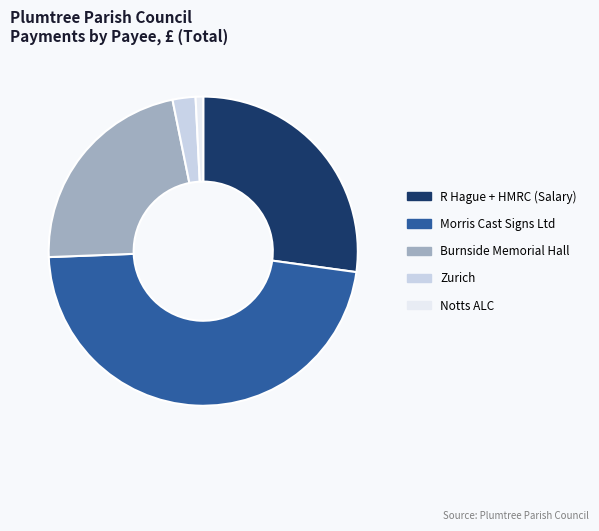

Which category has the biggest portion of the pie?

Morris Cast Signs Ltd